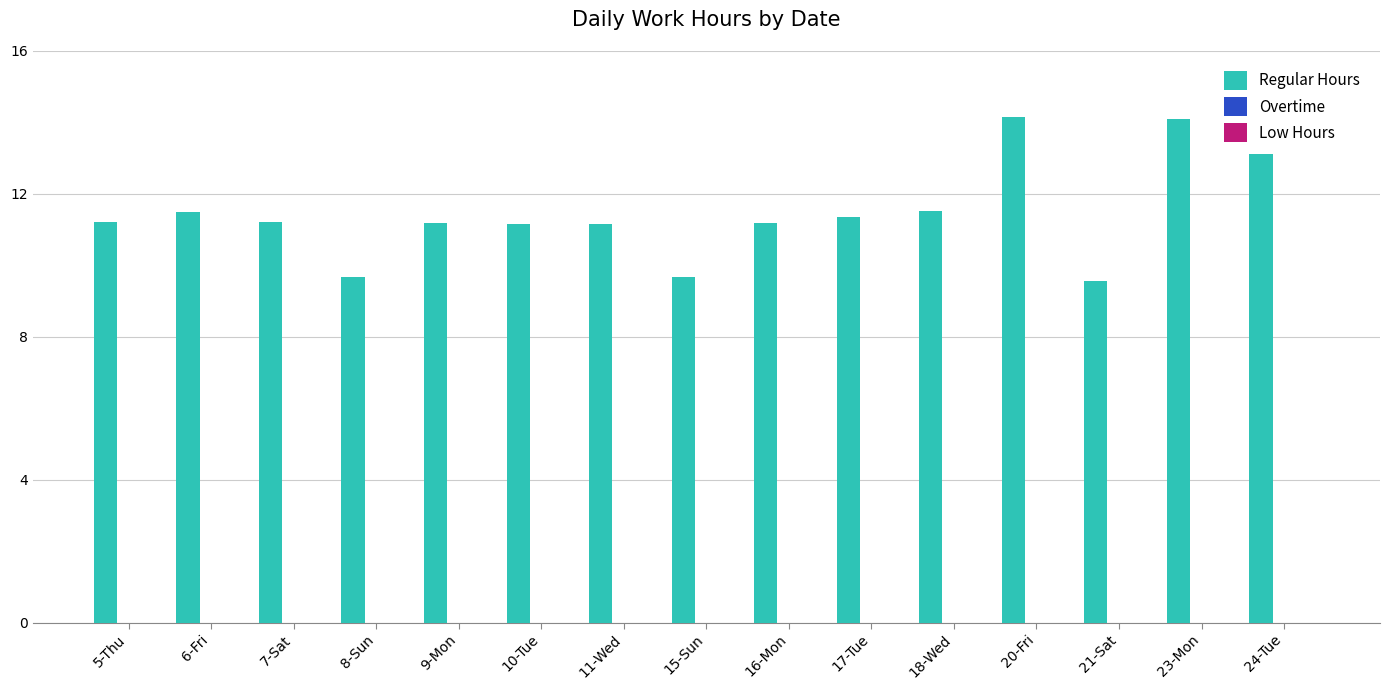

What is the greatest value displayed?

14.2